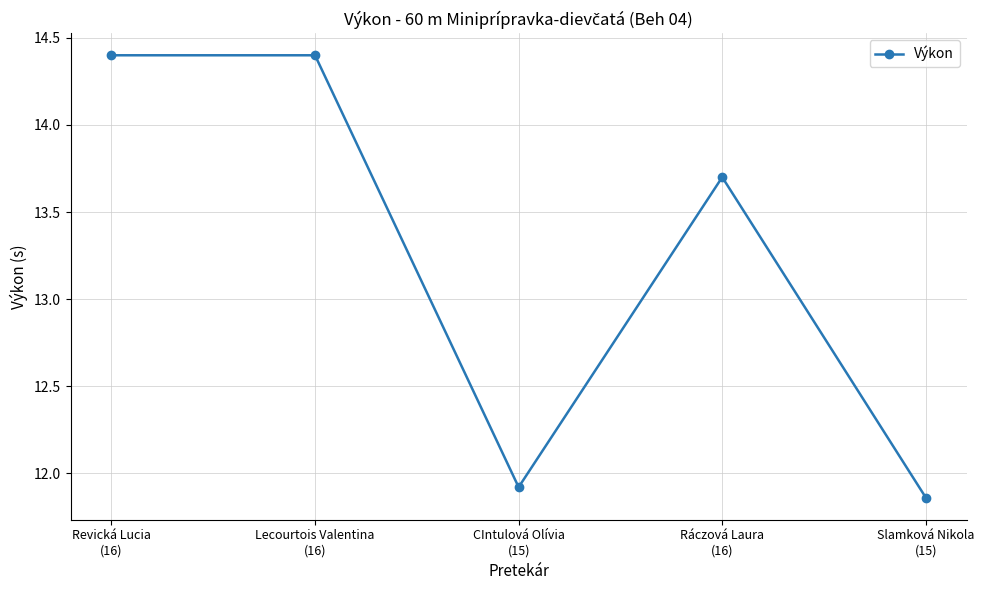

What is the difference between the maximum and second lowest values?

2.5